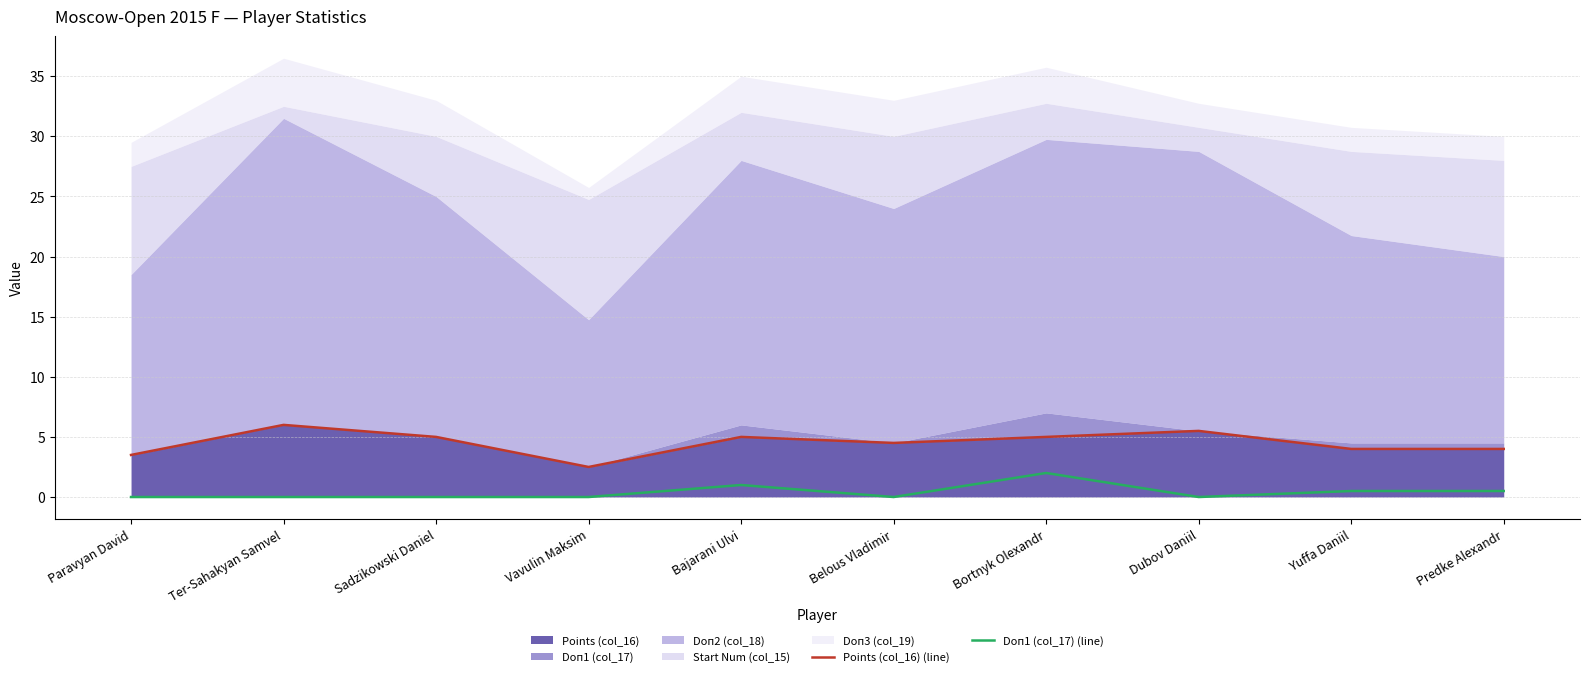

True or false: Doп1 (col_17) (line) and Points (col_16) (line) intersect in this chart.

False